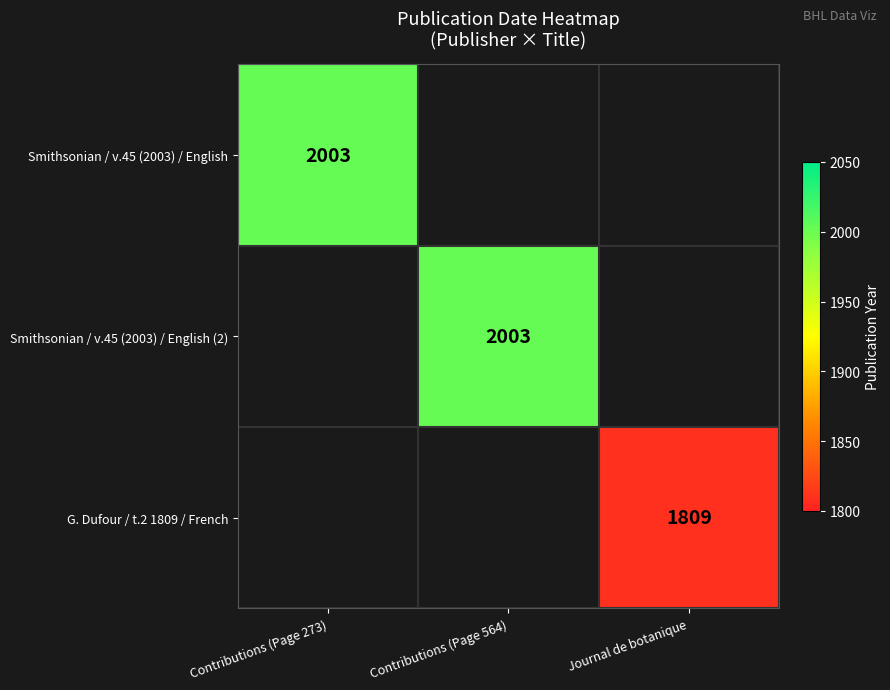

The value of G. Dufour / t.2 1809 / French at Journal de botanique is 1809. True or false?

True